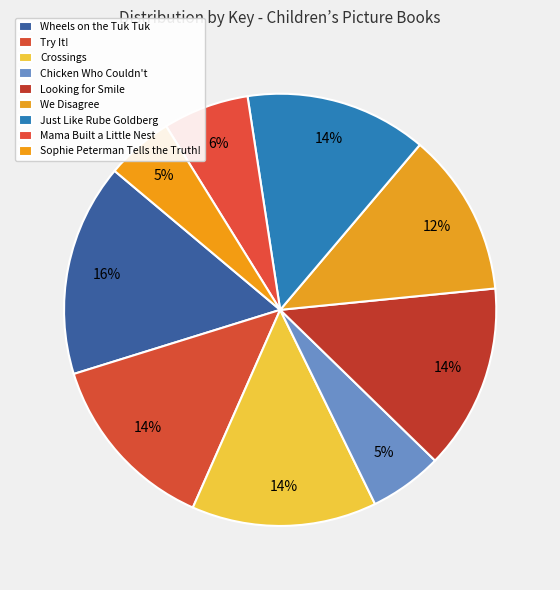

Which has a higher value, Mama Built a Little Nest or Crossings?

Crossings